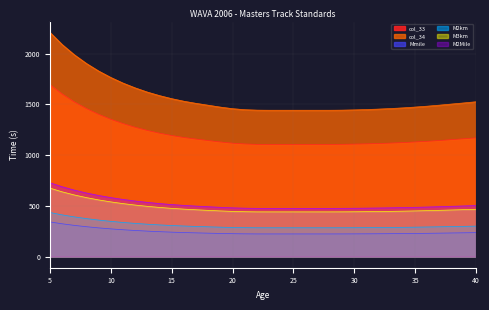

What is the value of the M3km point at the 36th from the left?

465.6